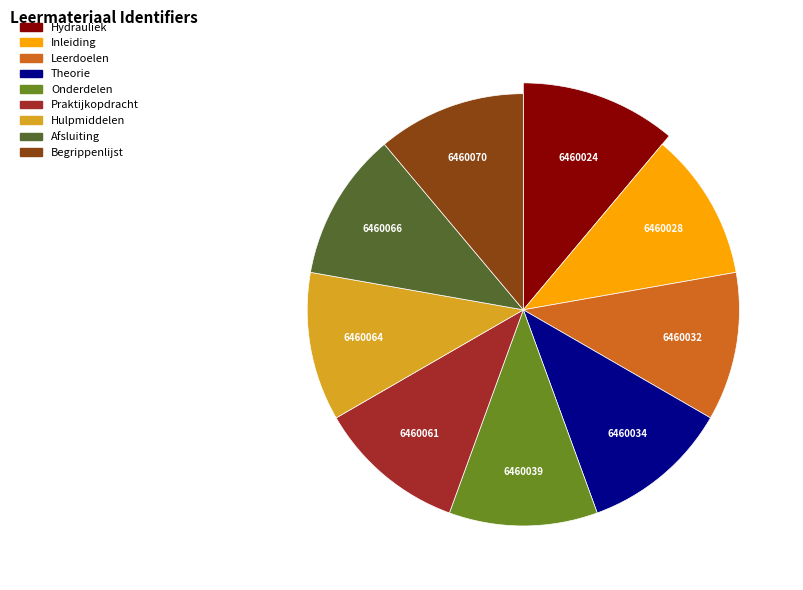

Rank the categories by value from highest to lowest.

Begrippenlijst, Afsluiting, Hulpmiddelen, Praktijkopdracht, Onderdelen, Theorie, Leerdoelen, Inleiding, Hydrauliek